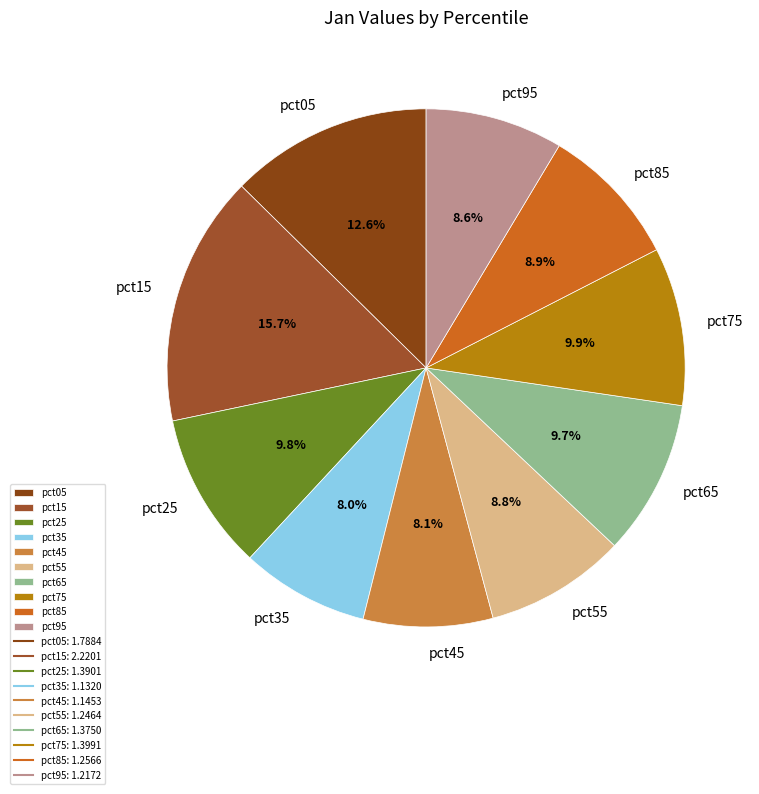

The pct95 slice represents 1% of the pie. True or false?

False